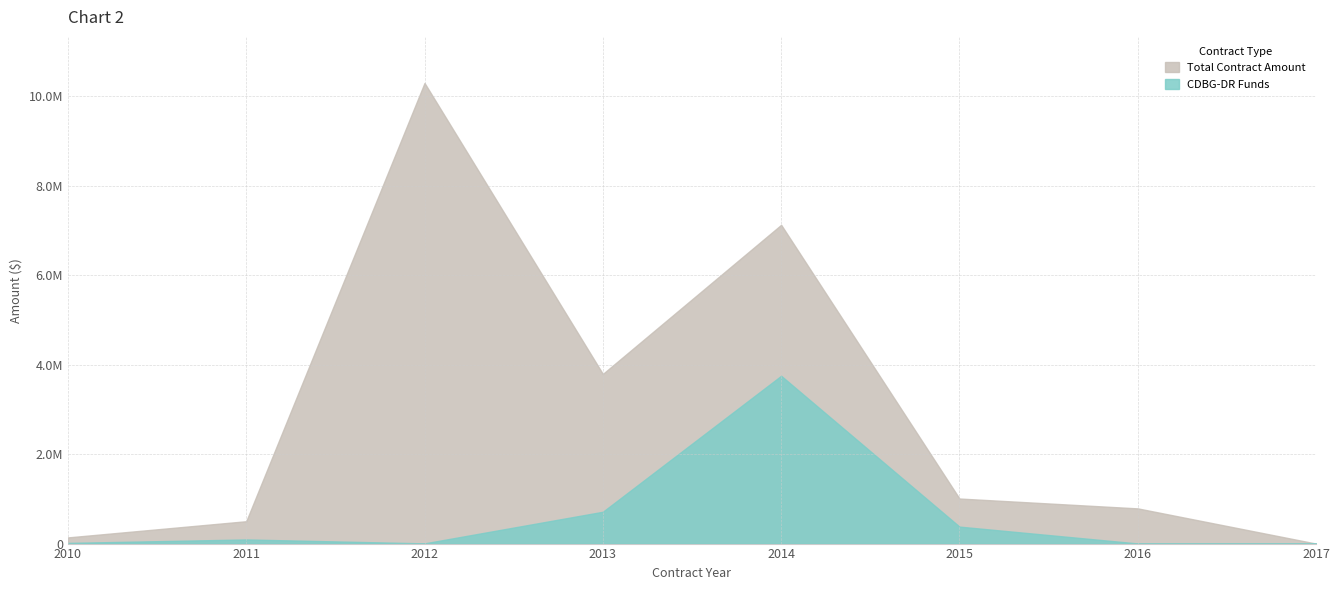

The CDBG-DR Funds series shows 14792.5 at 2010. True or false?

True